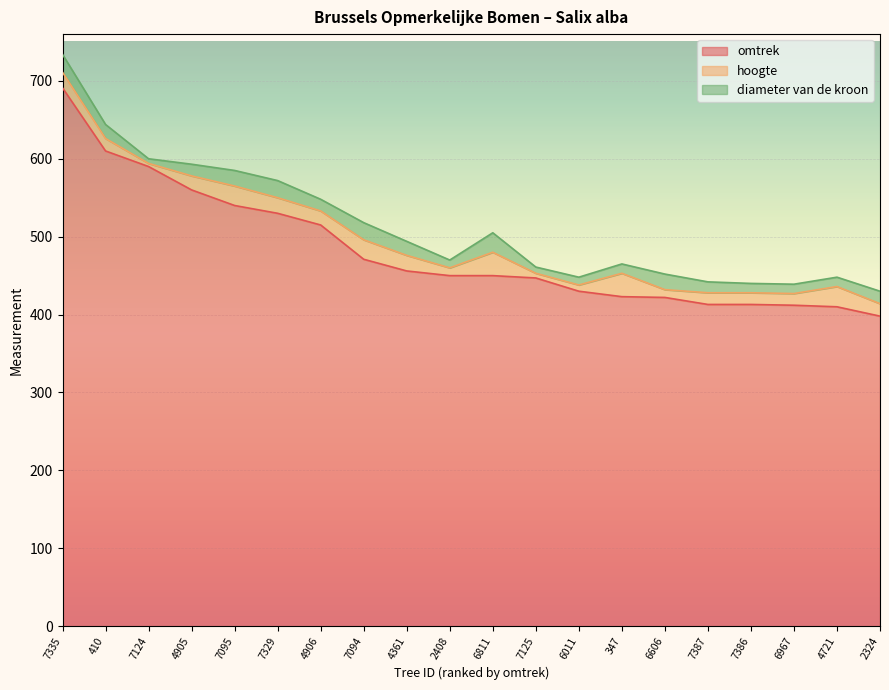

Where is omtrek nearest to the value 544?

7095